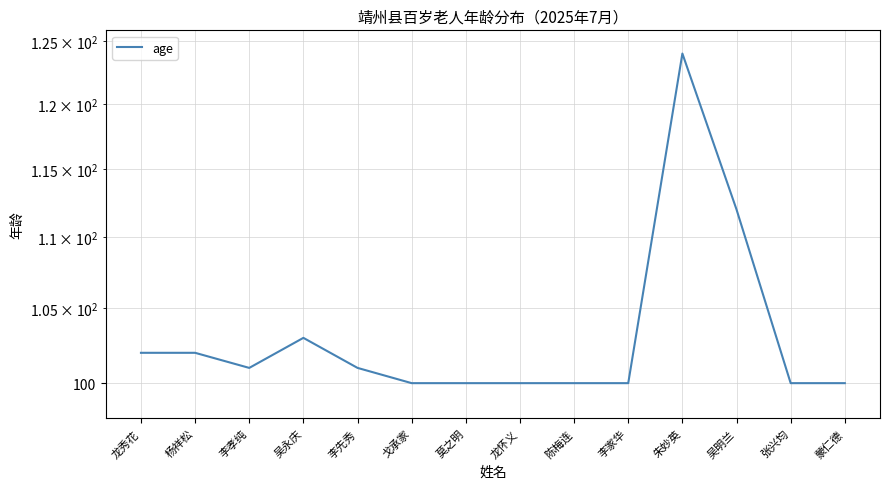

What is the label of the 1st point from the right?

蒙仁德